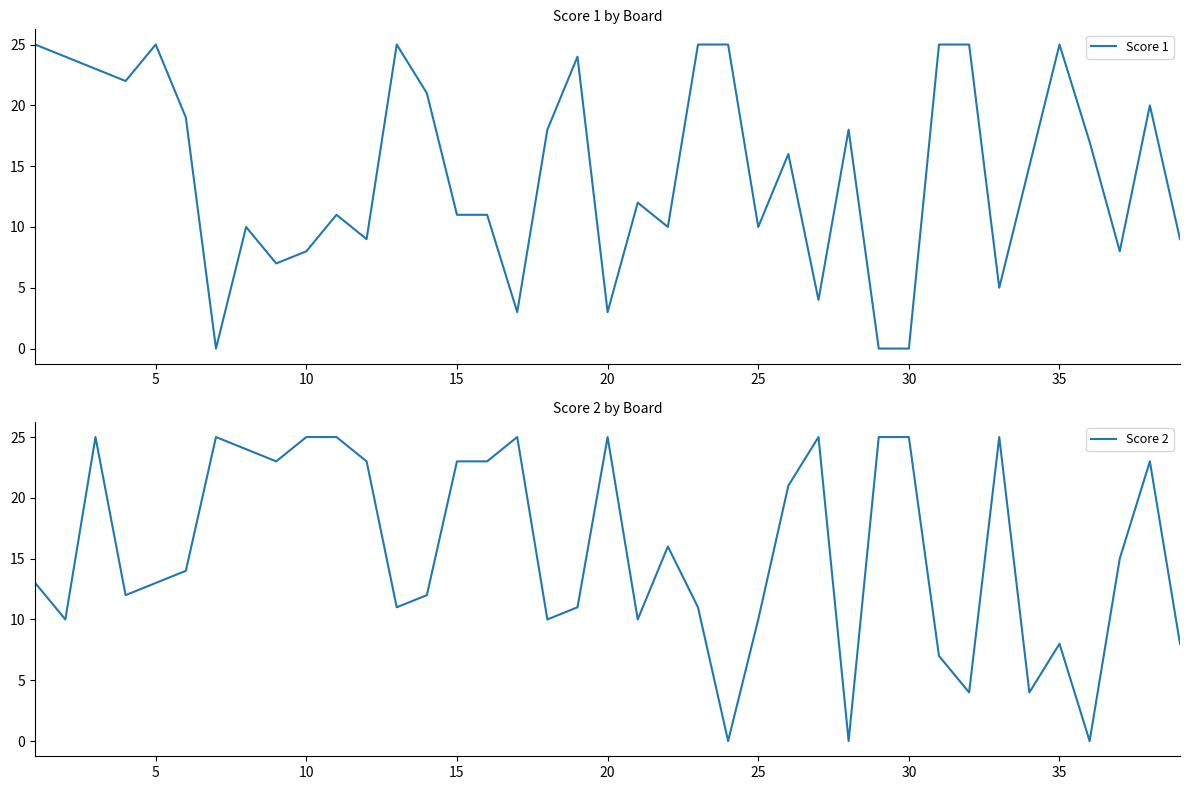

Which category has the lowest value across all series?

30